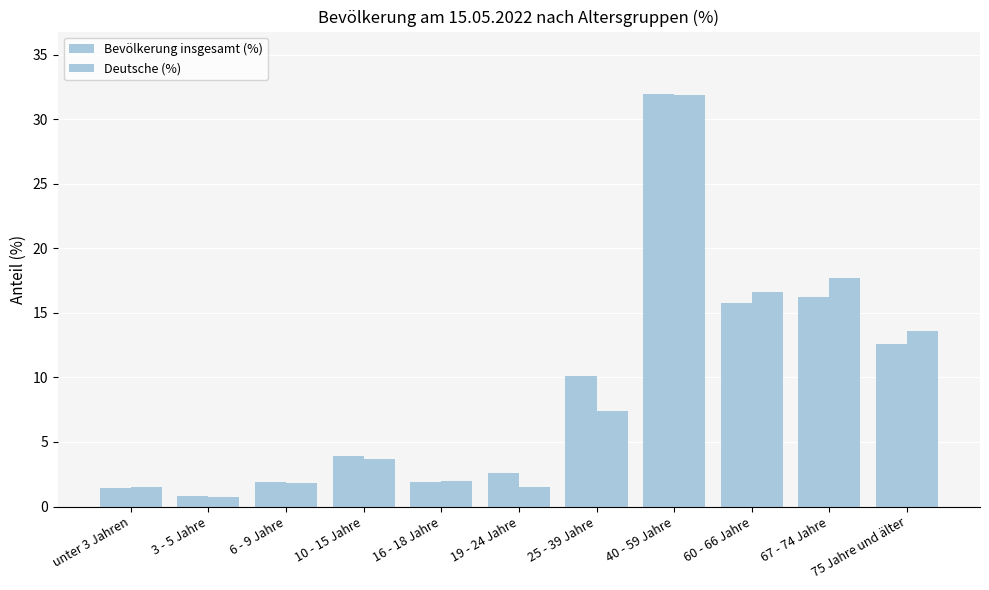

Are the bars horizontal?

No